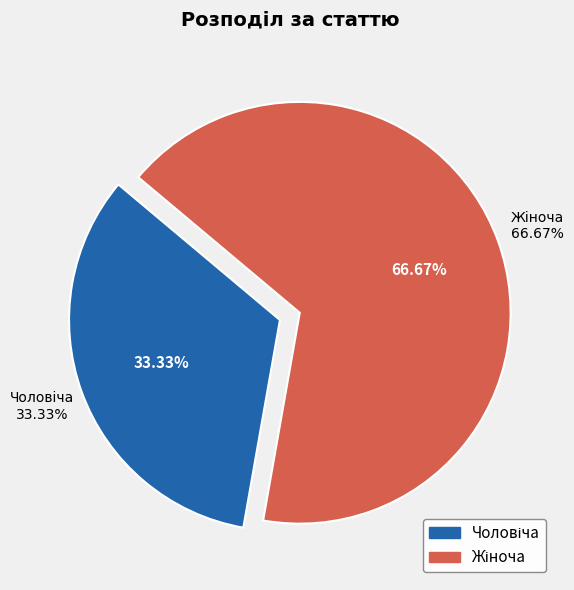

What portion of the pie excludes Чоловіча?

66.7%